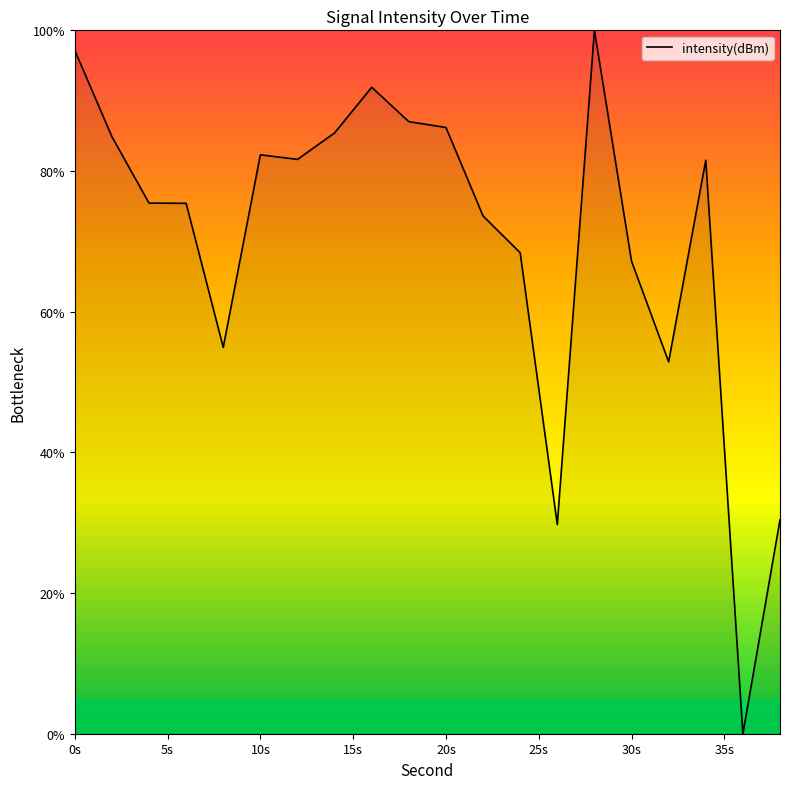

What is the difference between the values at 10s and 0s?

14.9